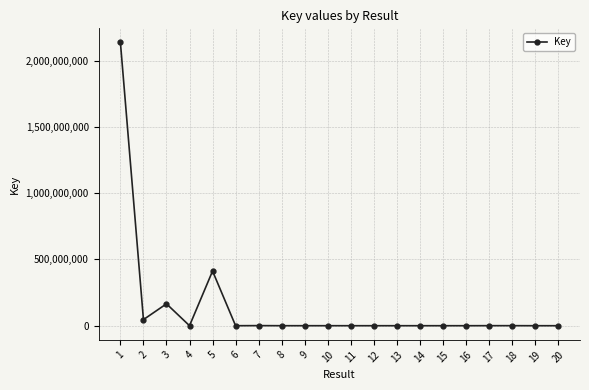

Is this an area chart (filled region under the line)?

No